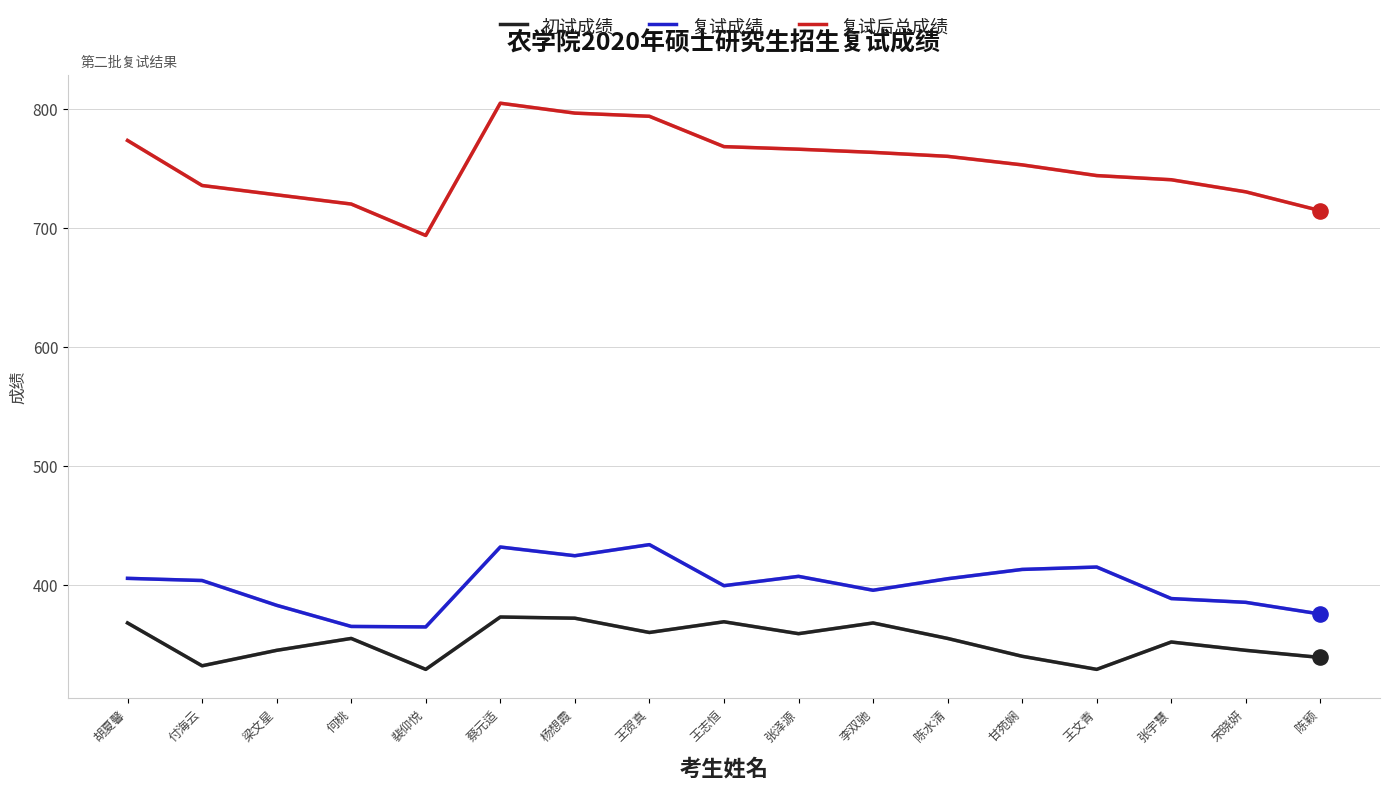

What is the difference between the highest and lowest values at 陈颖?

375.5